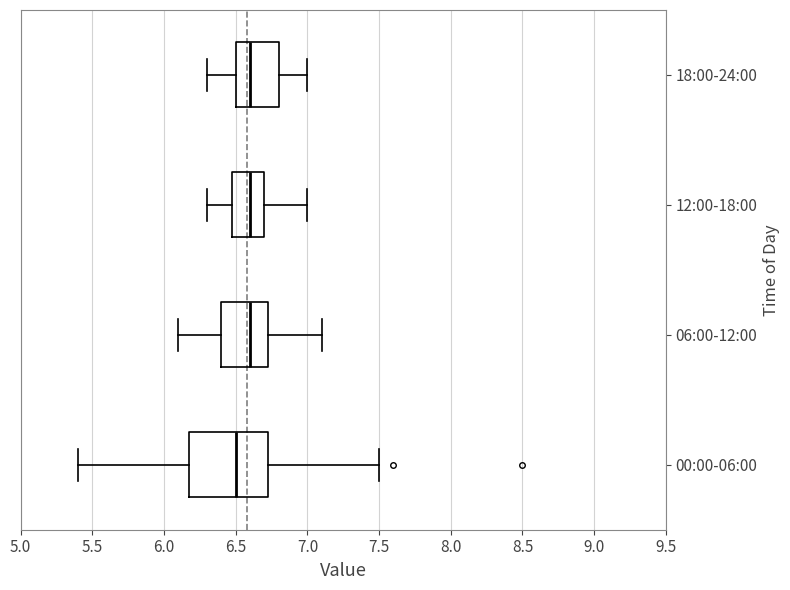

Where is the right edge of the box for 00:00-06:00 on the x-axis? The values are not printed on the chart, so give them approximately, as read against the axis.

6.75